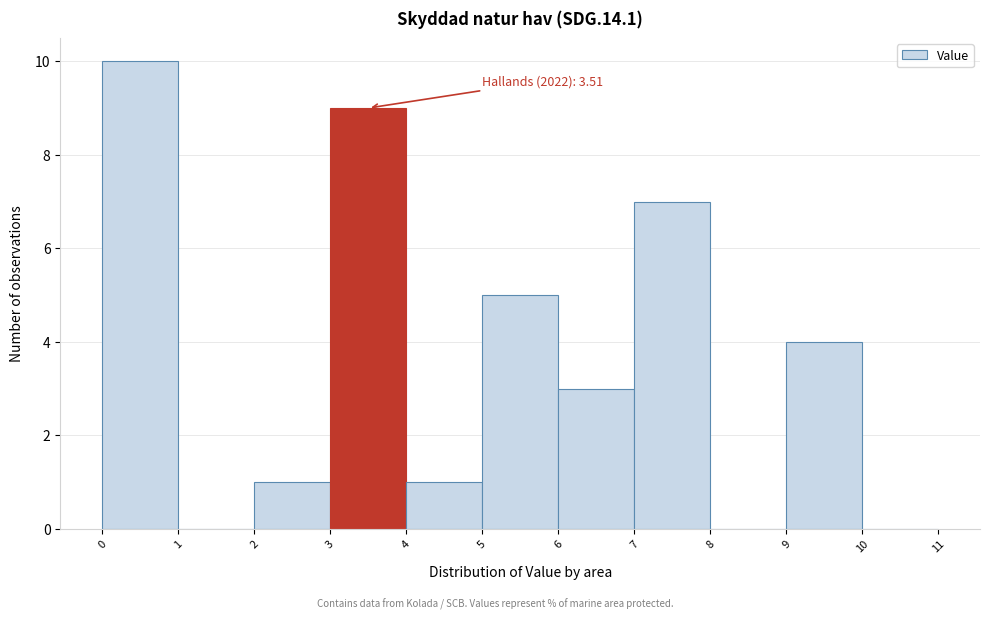

Over which range of the x-axis is the bar tallest?

0 to 1